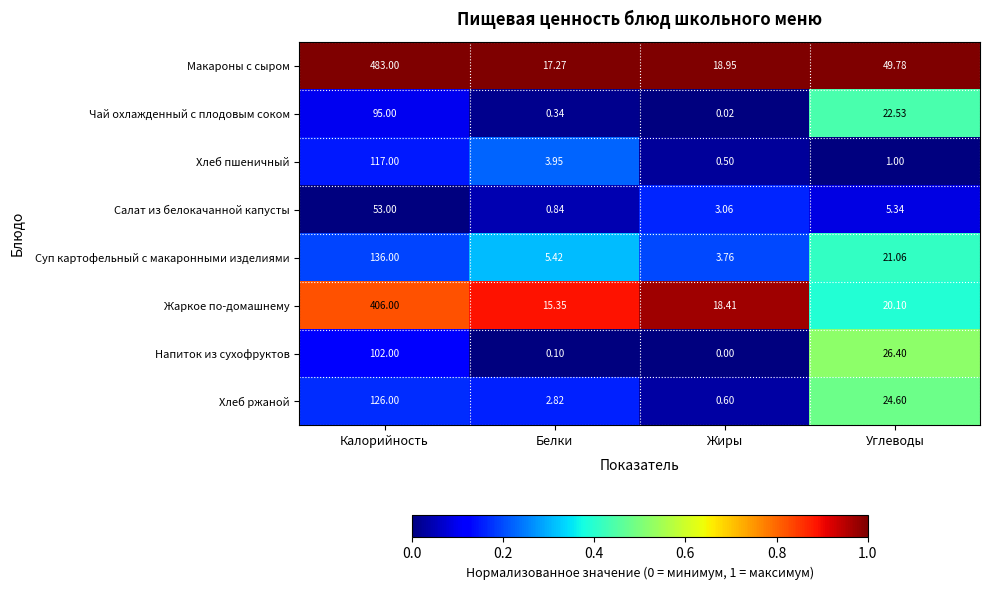

At which category does the chart reach its minimum across all series?

Жиры